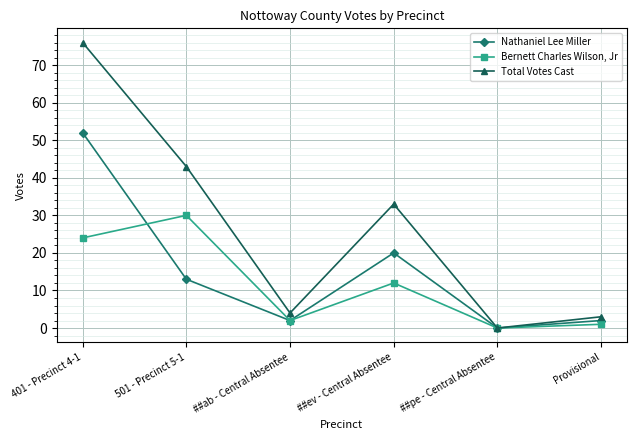

At which label does Nathaniel Lee Miller reach its minimum?

##pe - Central Absentee